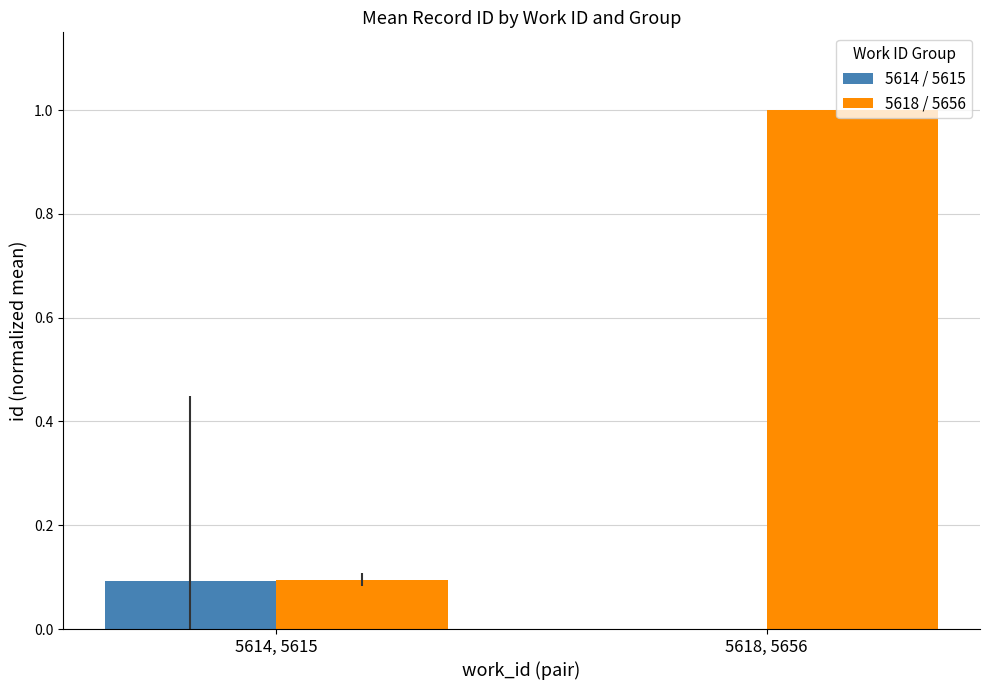

What is the sum of all 5618 / 5656 values?

1.1